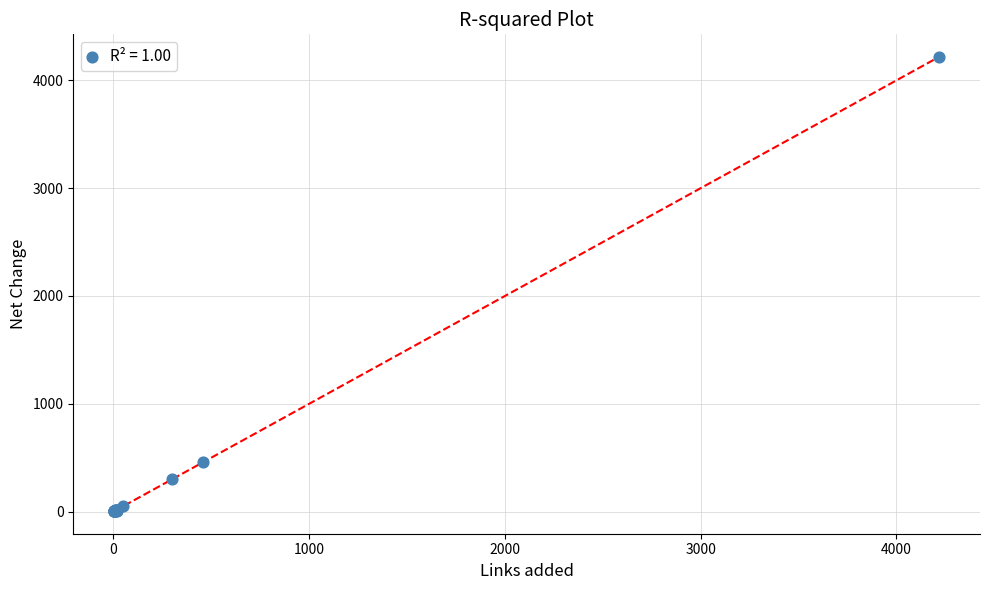

What Y value in the scatter plot is closest to 2110?

460